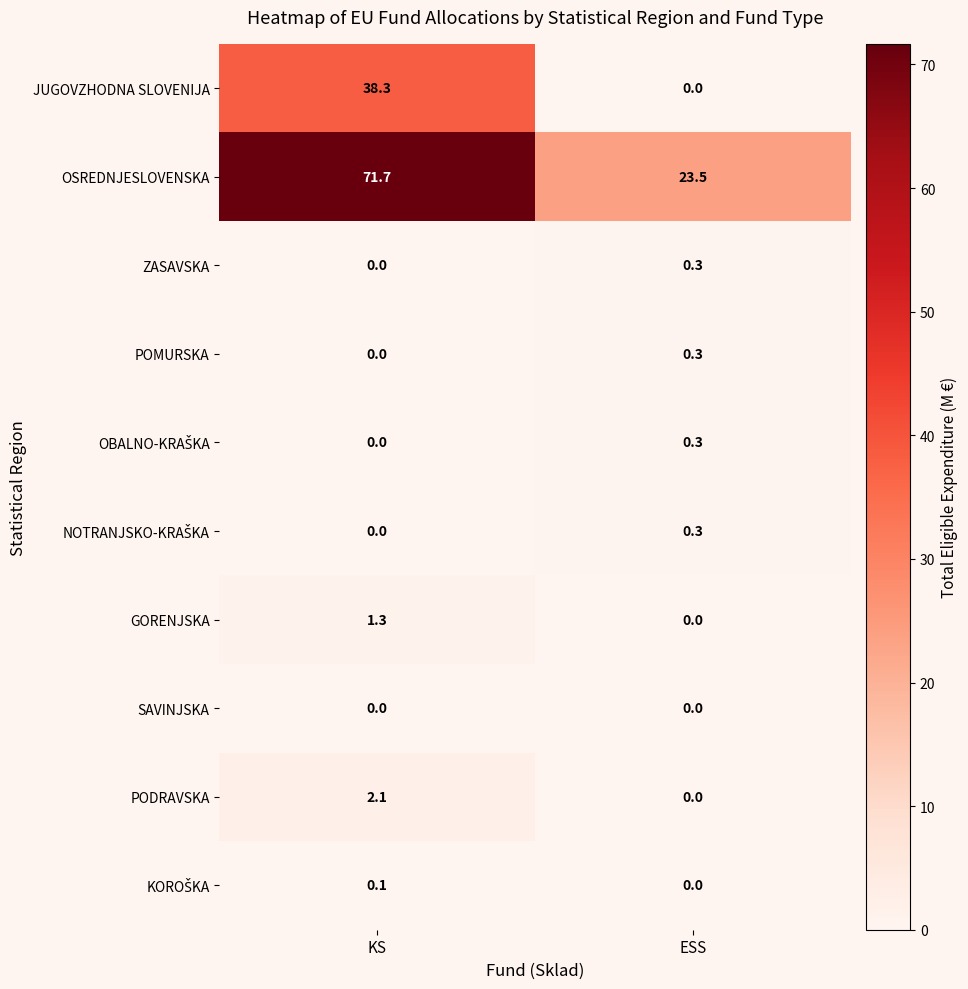

The value of JUGOVZHODNA SLOVENIJA at KS is 38.3. True or false?

True